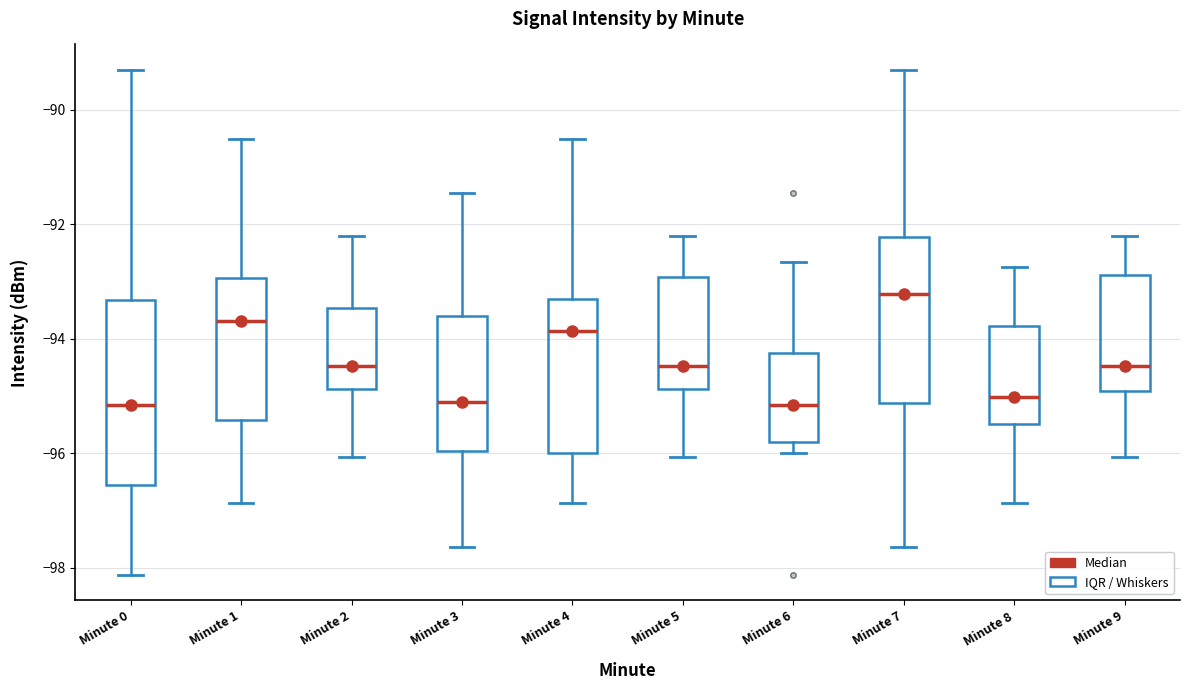

Reading left to right, read every box against the y-axis: the position of its median line, the range the box covers, and the ends of its whiskers. The values are not printed on the chart, so give them approximately, as read against the axis.

Minute 0: median -95.2, box -96.6 to -93.4, whiskers -98.2 to -89.2
Minute 1: median -93.6, box -95.4 to -93.0, whiskers -96.8 to -90.6
Minute 2: median -94.4, box -94.8 to -93.4, whiskers -96.0 to -92.2
Minute 3: median -95.0, box -96.0 to -93.6, whiskers -97.6 to -91.4
Minute 4: median -93.8, box -96.0 to -93.4, whiskers -96.8 to -90.6
Minute 5: median -94.4, box -94.8 to -93.0, whiskers -96.0 to -92.2
Minute 6: median -95.2, box -95.8 to -94.2, whiskers -96.0 to -92.6
Minute 7: median -93.2, box -95.2 to -92.2, whiskers -97.6 to -89.2
Minute 8: median -95.0, box -95.4 to -93.8, whiskers -96.8 to -92.8
Minute 9: median -94.4, box -95.0 to -92.8, whiskers -96.0 to -92.2